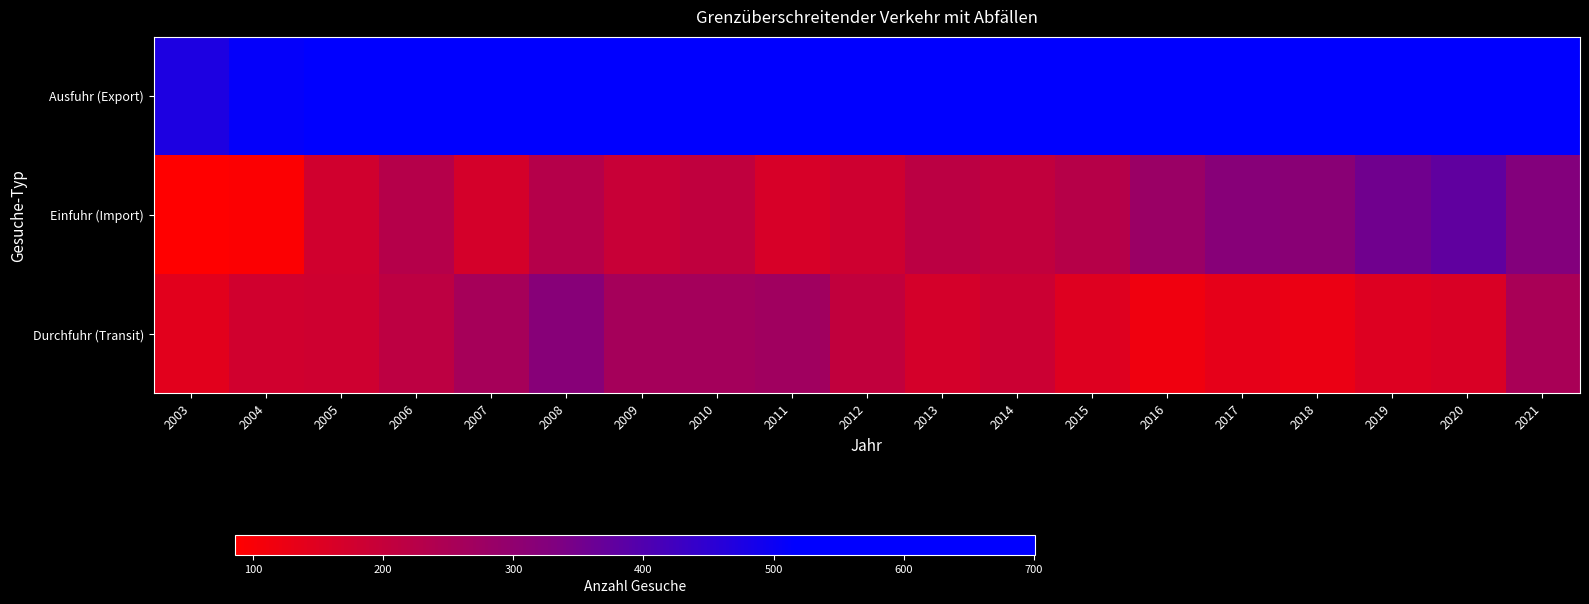

Which category has the highest value across all series?

2012